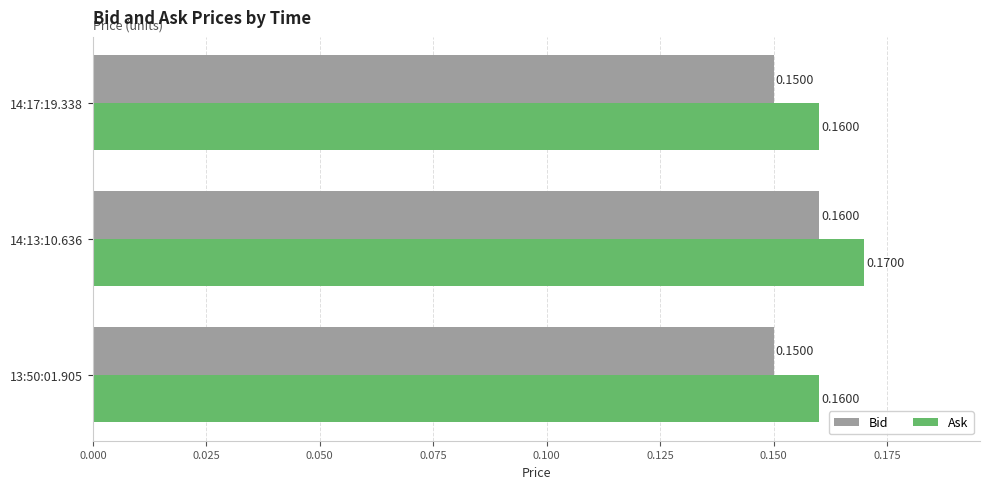

What is the total value across all series at 14:17:19.338?

0.3